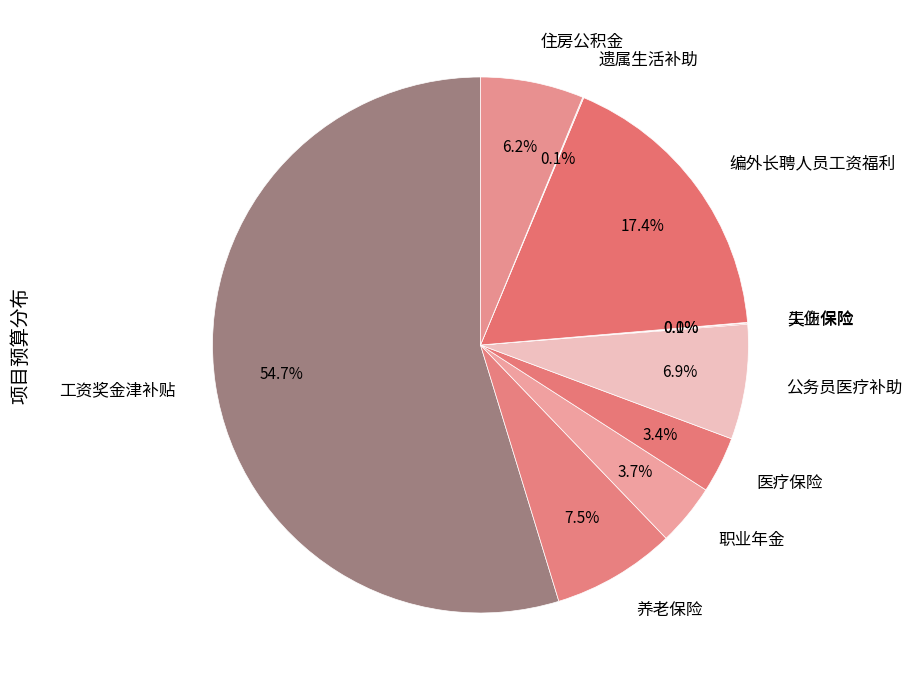

Which slice represents more than half of the pie?

工资奖金津补贴